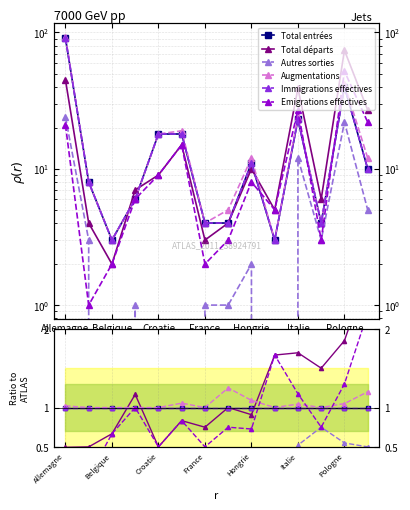

Is the value of Total départs at France greater than the value of Immigrations effectives at Belgique?

Yes